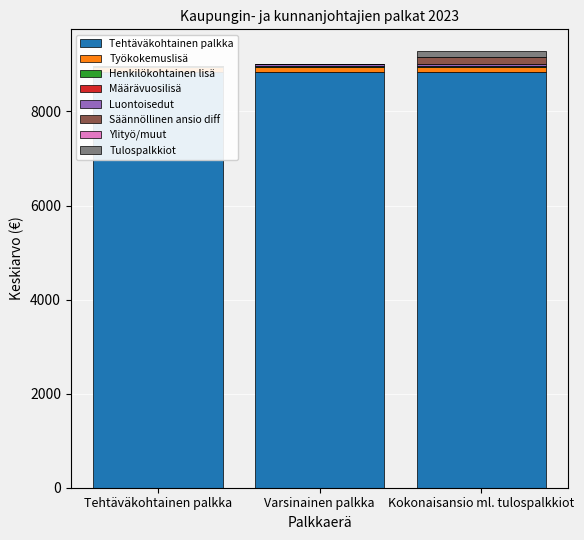

At which label is Keskiarvo closest to 4574?

Tehtäväkohtainen palkka